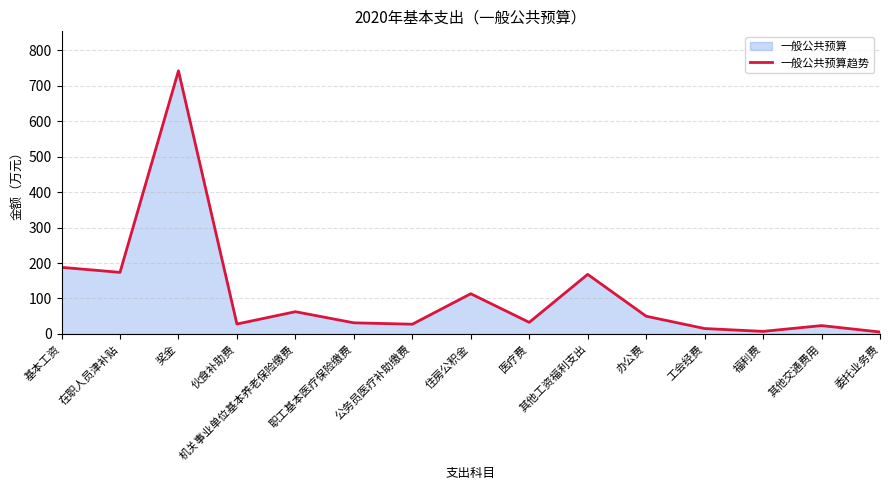

How many values exceed 32?

8